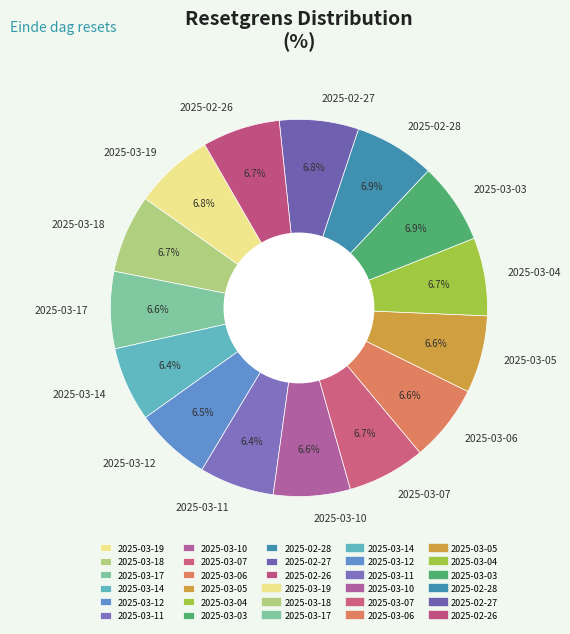

Count the number of slices in the pie.

15